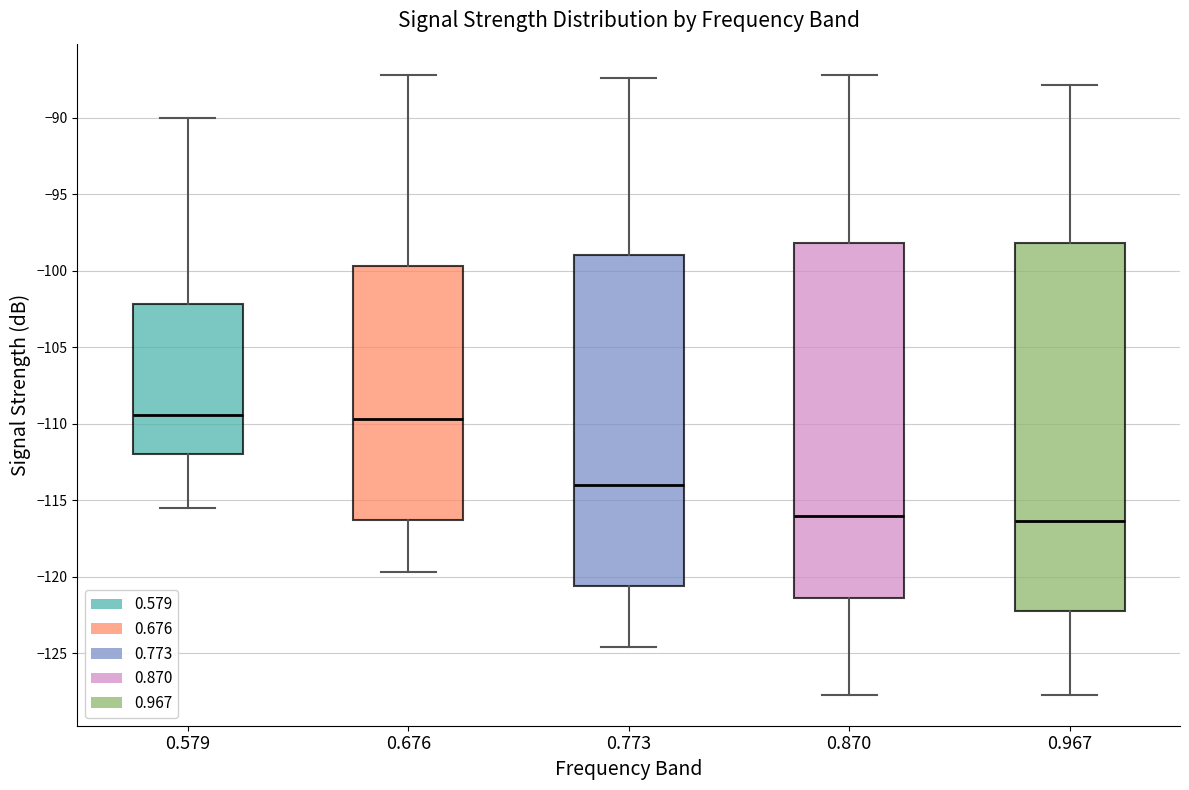

Reading left to right, transcribe this box plot: for each box, give where its median line is, the range the box spans, and where its two whiskers end, as read against the y-axis. The values are not printed on the chart, so give them approximately, as read against the axis.

0.579: median -109.5, box -112.0 to -102.0, whiskers -115.5 to -90.0
0.676: median -109.5, box -116.5 to -99.5, whiskers -119.5 to -87.0
0.773: median -114.0, box -120.5 to -99.0, whiskers -124.5 to -87.5
0.870: median -116.0, box -121.5 to -98.0, whiskers -127.5 to -87.0
0.967: median -116.5, box -122.0 to -98.0, whiskers -127.5 to -88.0